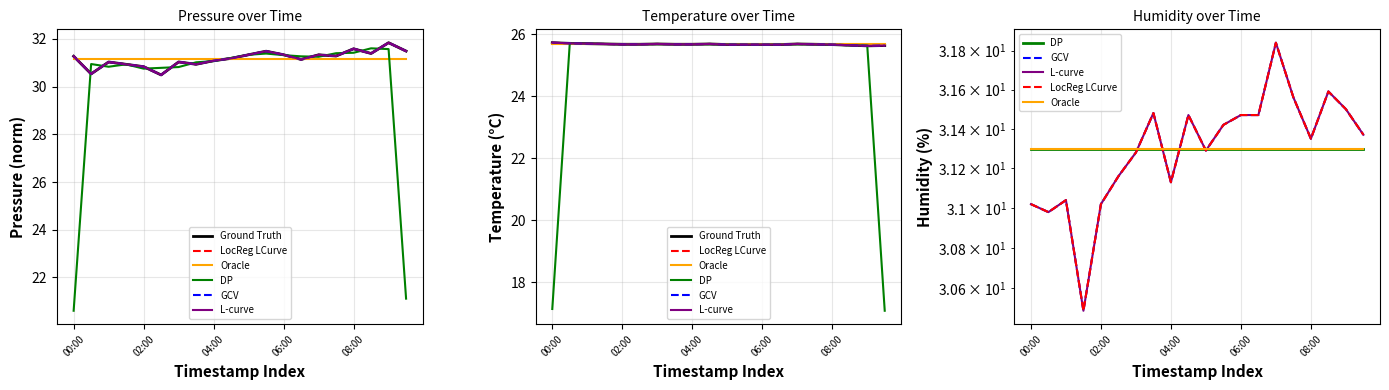

Where is LocReg LCurve nearest to the value 31?

00:00